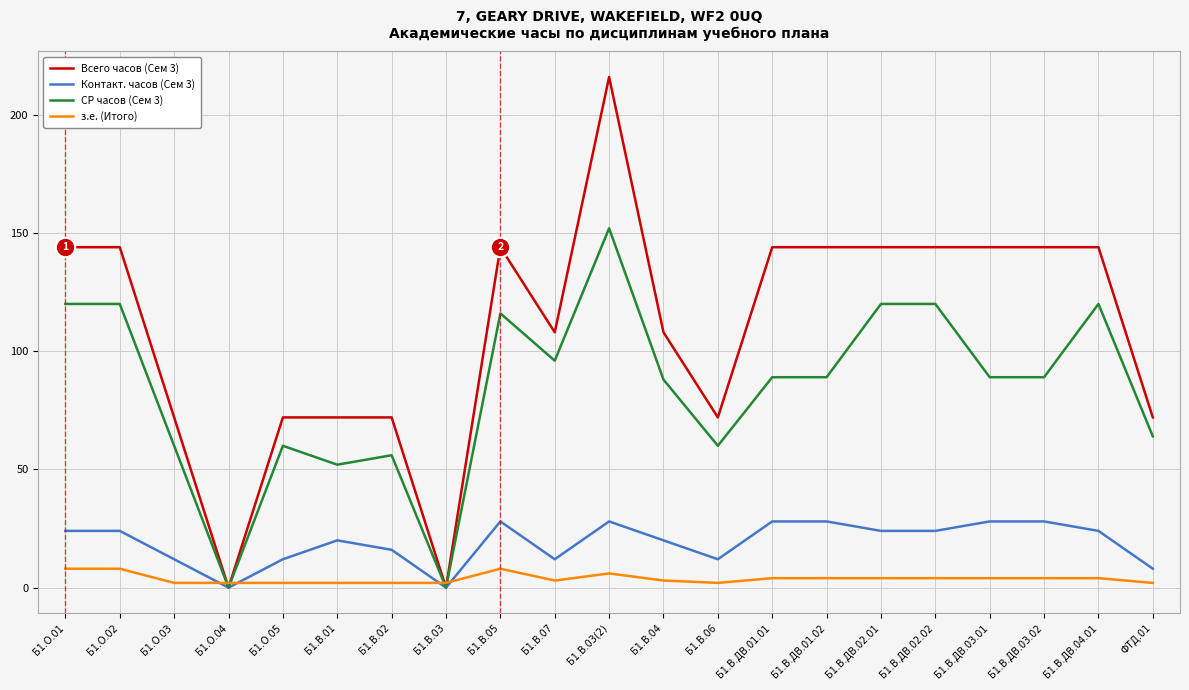

Which series has the largest total across all categories?

Всего часов (Сем 3)